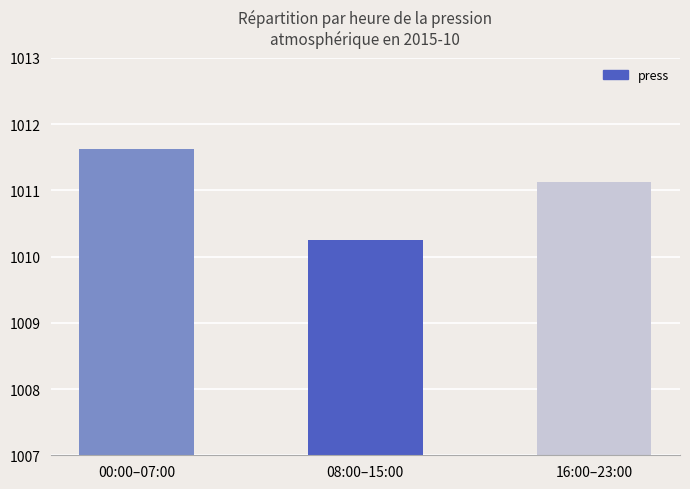

The value at 08:00–15:00 is 462.6. True or false?

False